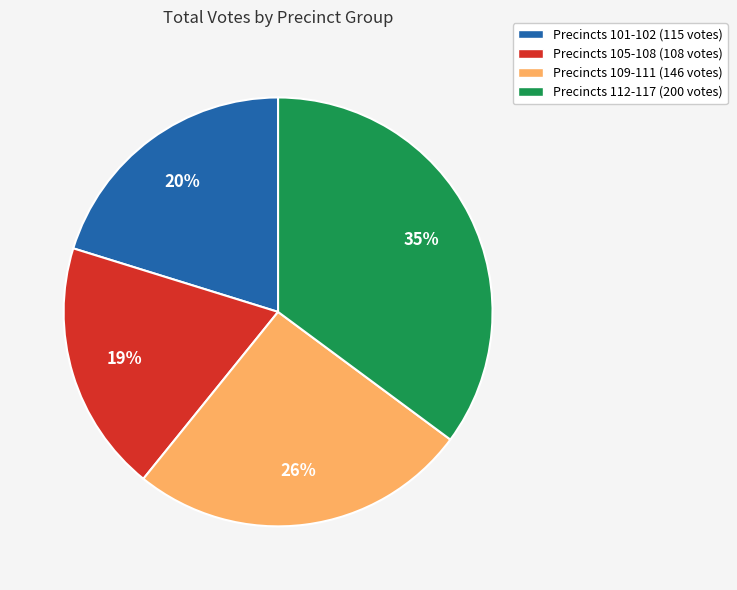

To the nearest percent, what is the difference between the largest and smallest slice percentages?

16%